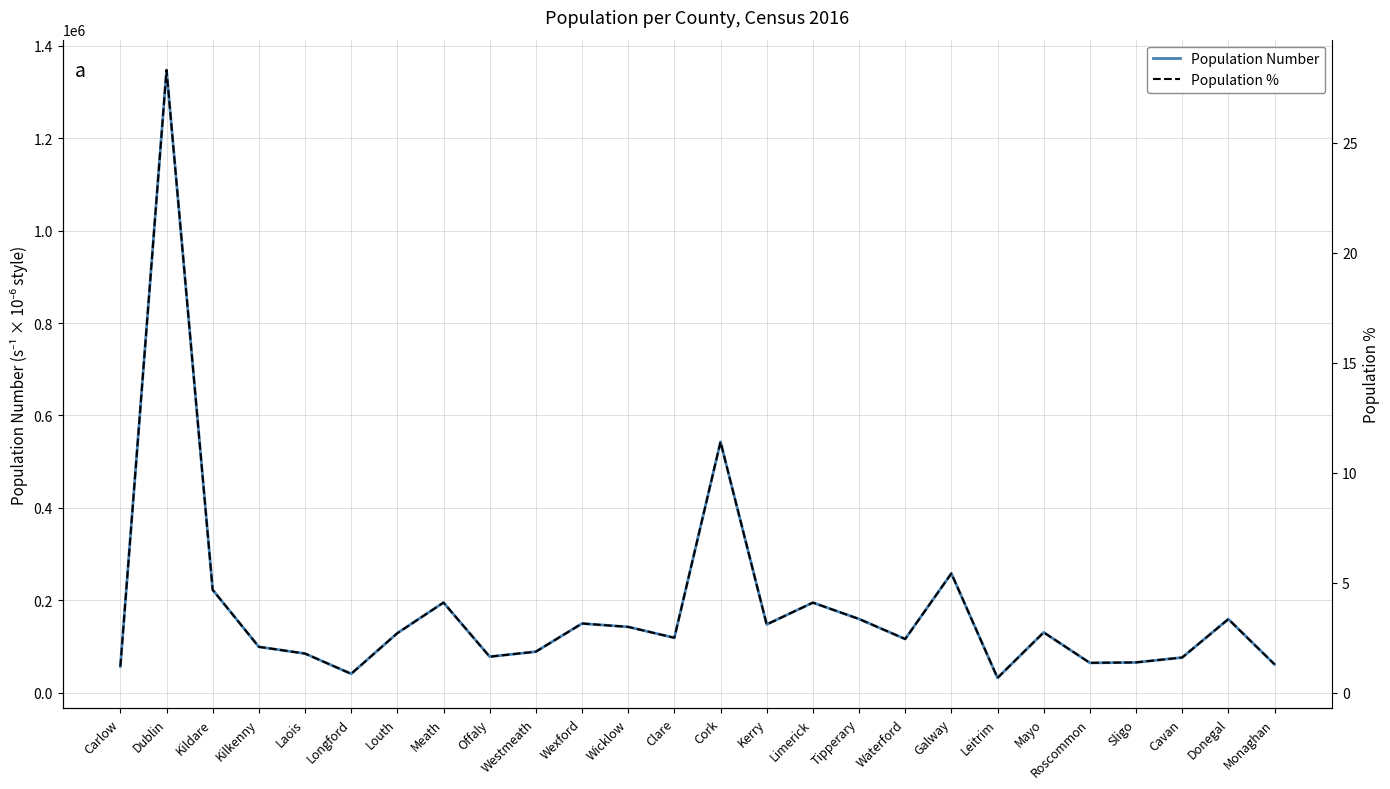

What position from the left is Dublin?

2